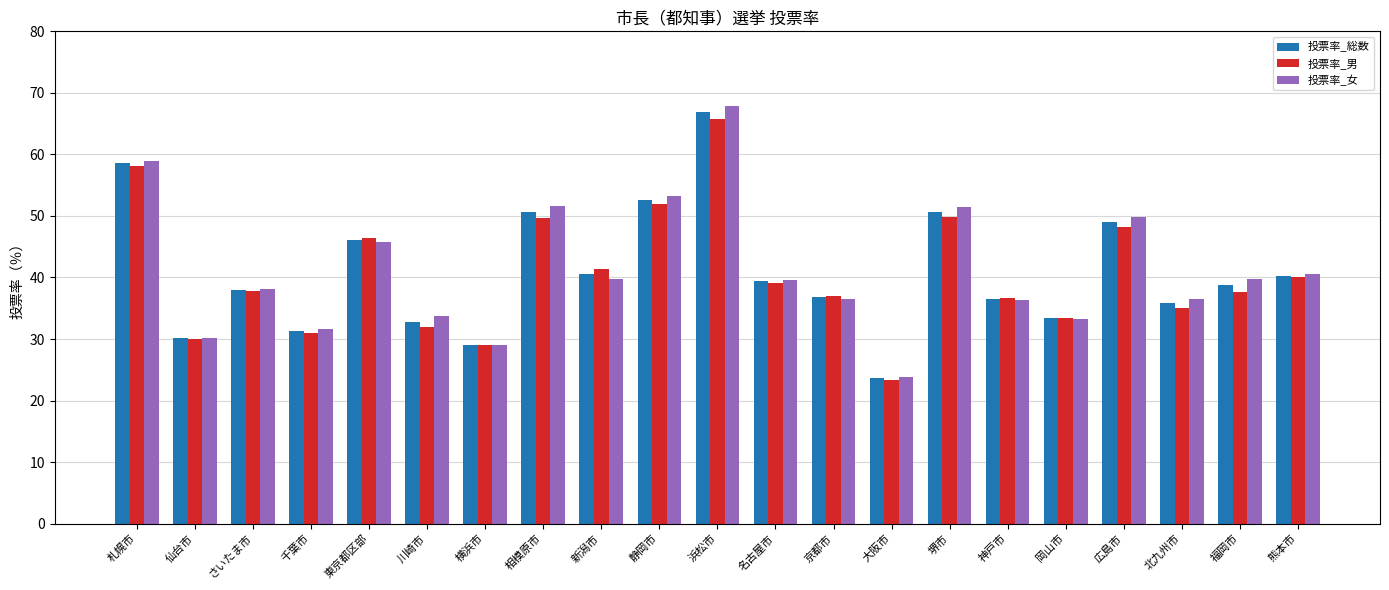

Where is 投票率_総数 nearest to the value 45?

東京都区部